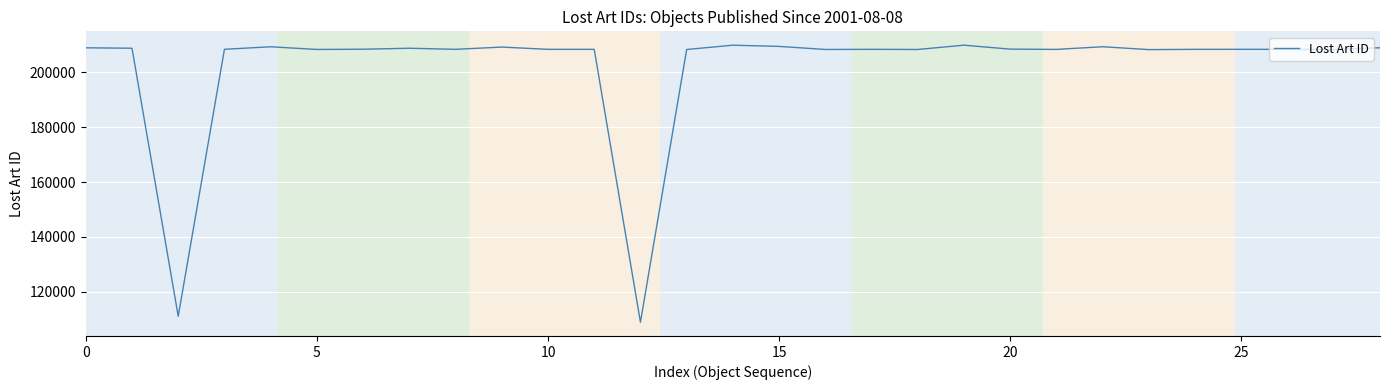

What is the smallest value displayed?

108900